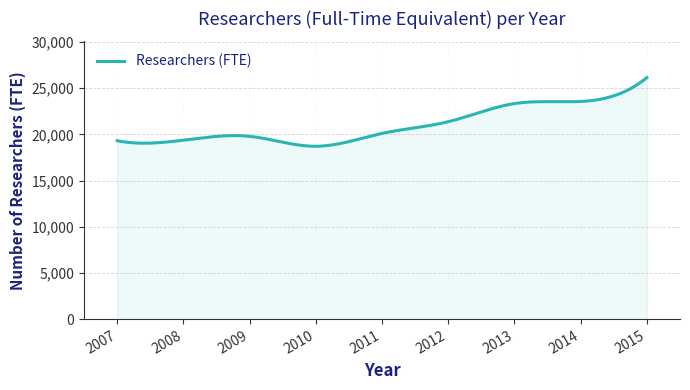

What is the greatest value displayed?

26159.4